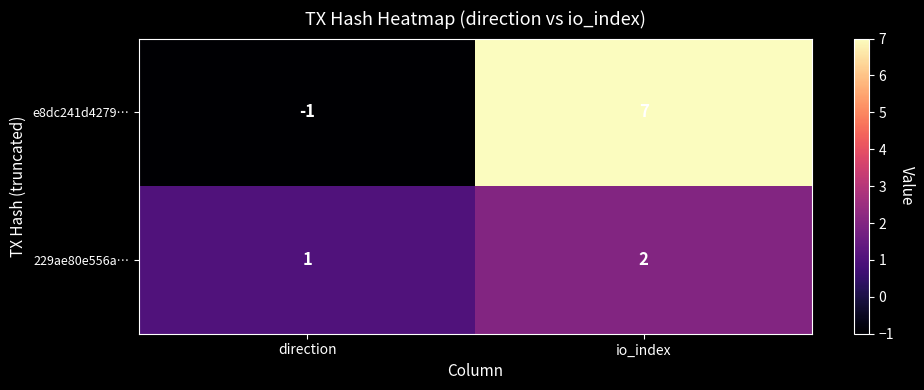

What is the difference between the maximum and minimum values in the e8dc241d4279… series?

8